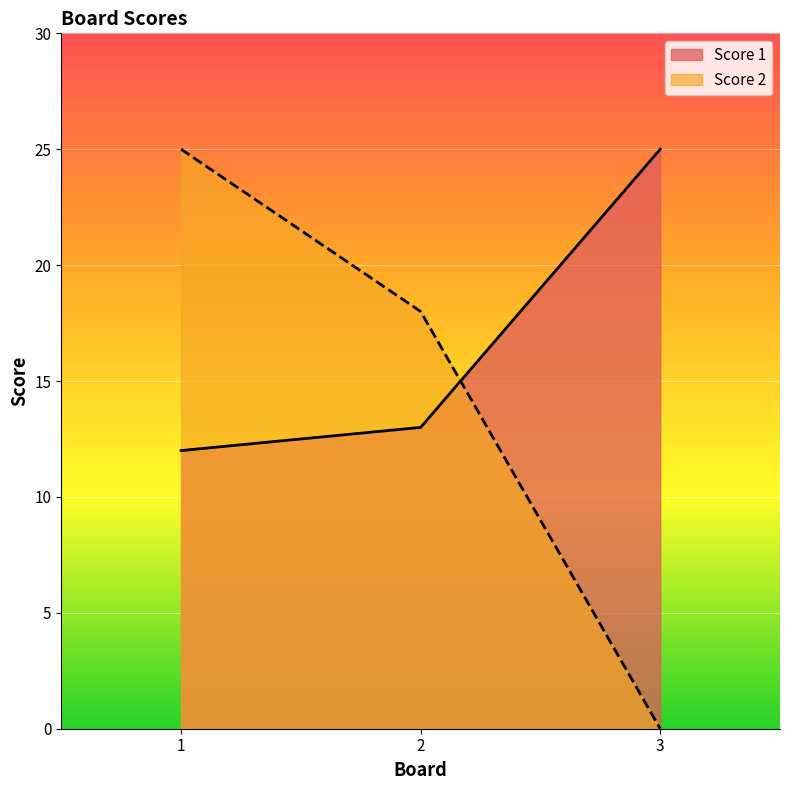

Reading left to right, extract all data points from this chart.

Score 1: 1=12	2=13	3=25
Score 2: 1=25	2=18	3=0